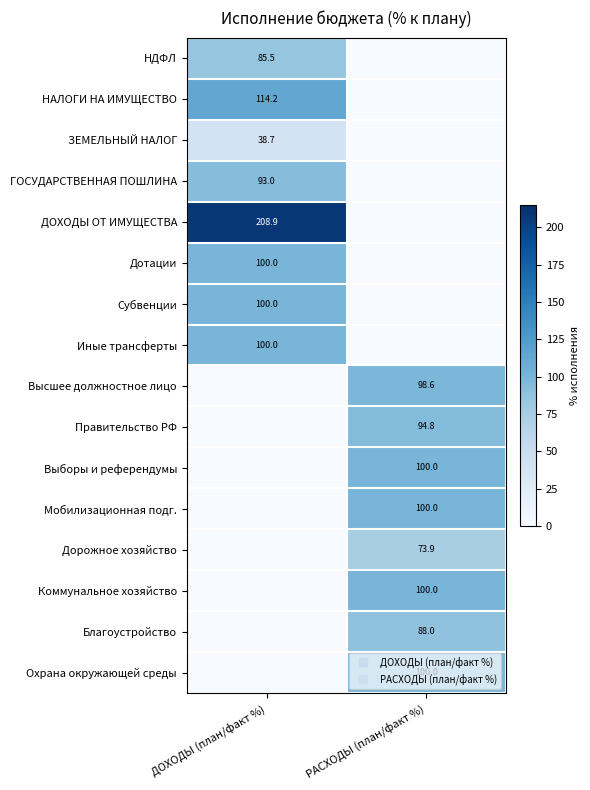

Which series changed the most between ДОХОДЫ (план/факт %) and РАСХОДЫ (план/факт %)?

ДОХОДЫ ОТ ИМУЩЕСТВА